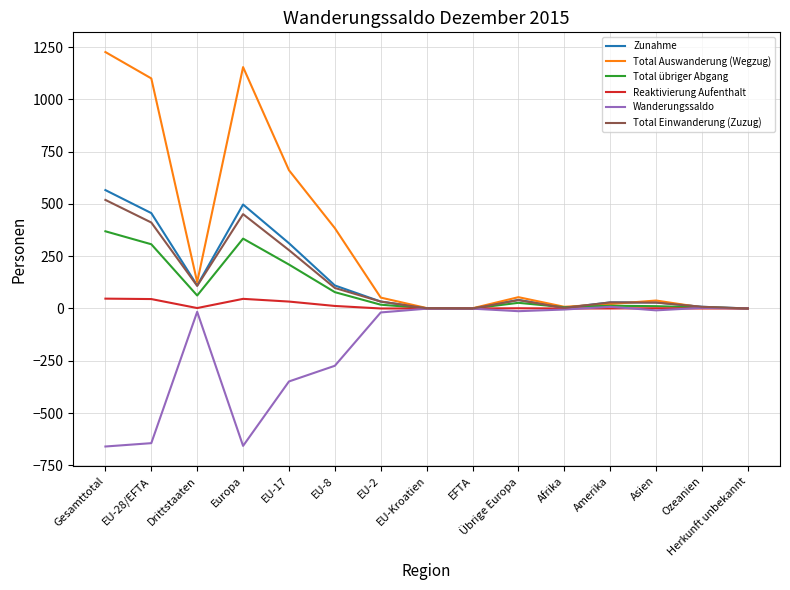

Where is Total übriger Abgang nearest to the value 184?

EU-17